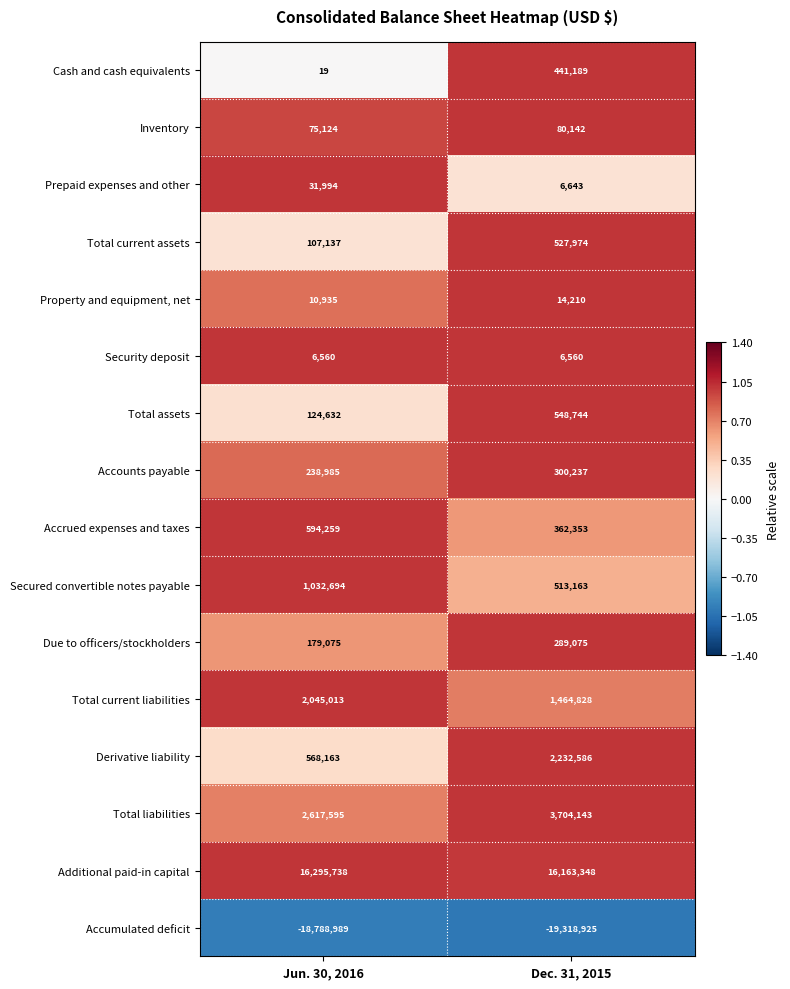

What is the difference between the maximum and minimum values in the Total assets series?

424112